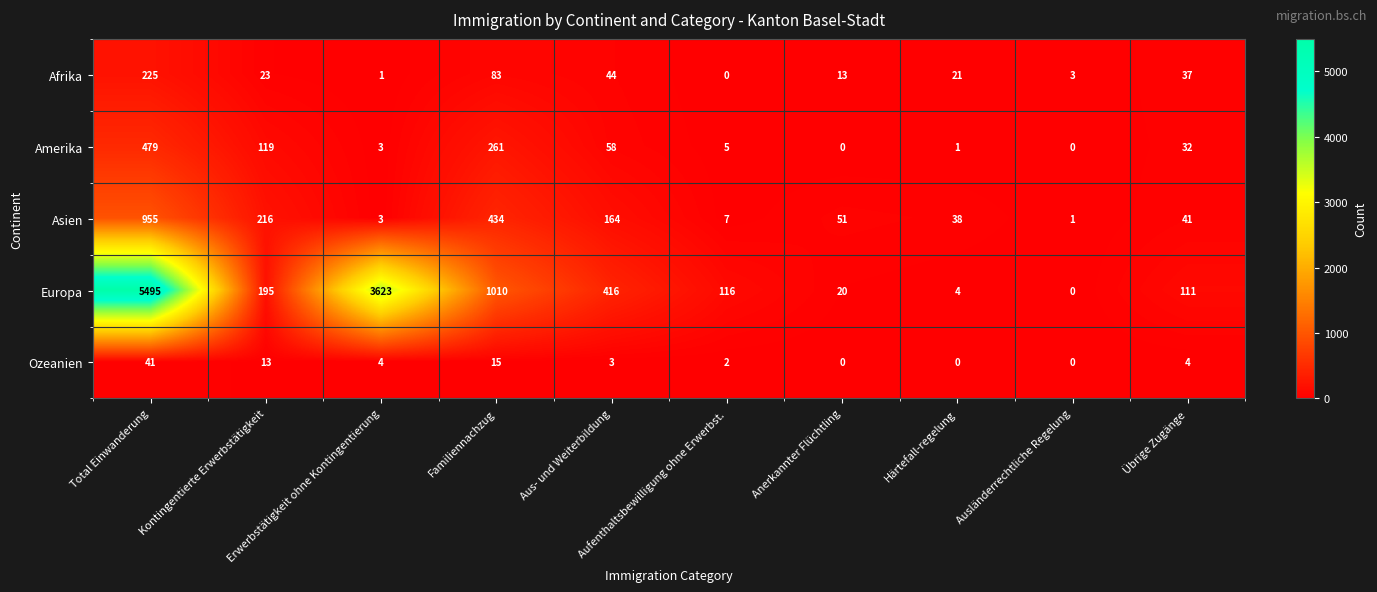

Which series has the largest range (max minus min)?

Europa